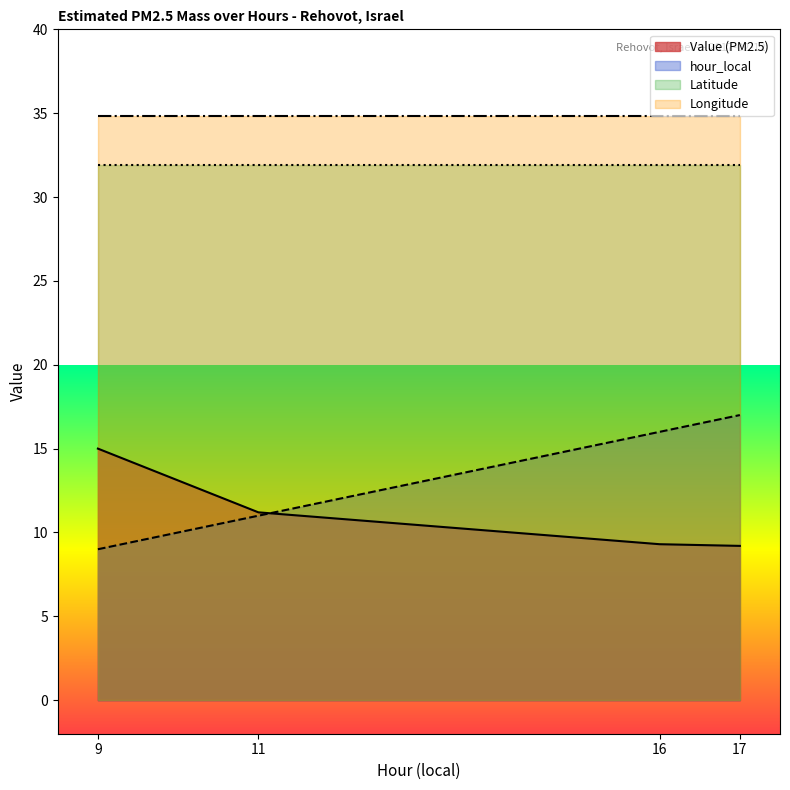

True or false: hour_local has a value of 23.2 at 17.

False